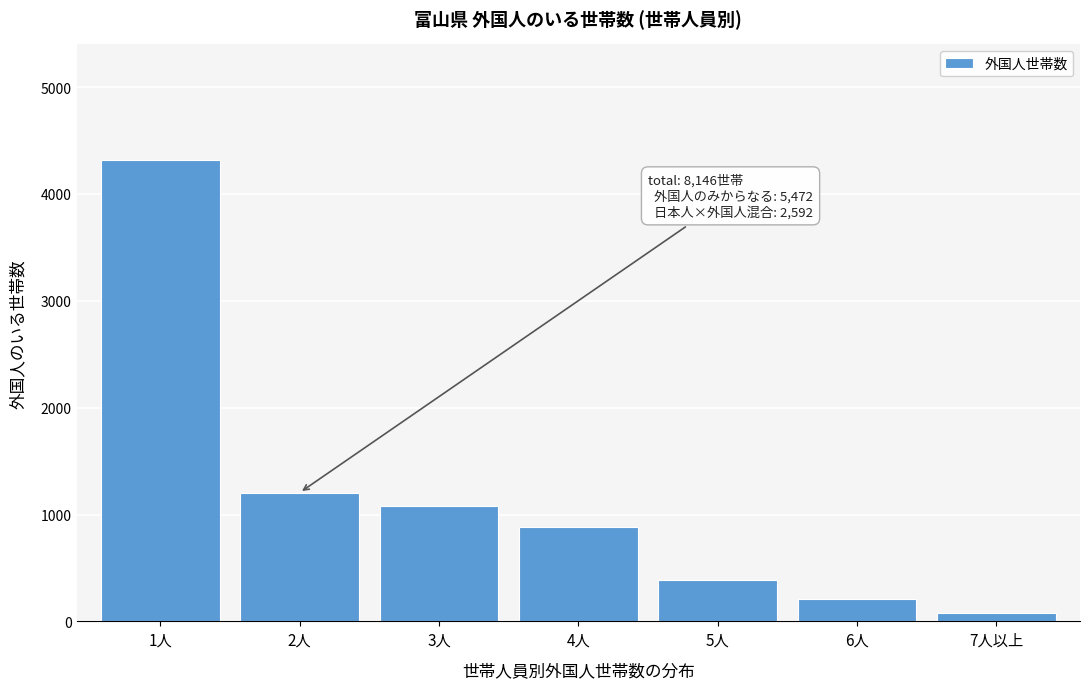

Reading left to right, extract all data points from this chart.

1人=4320	2人=1205	3人=1075	4人=879	5人=384	6人=205	7人以上=78